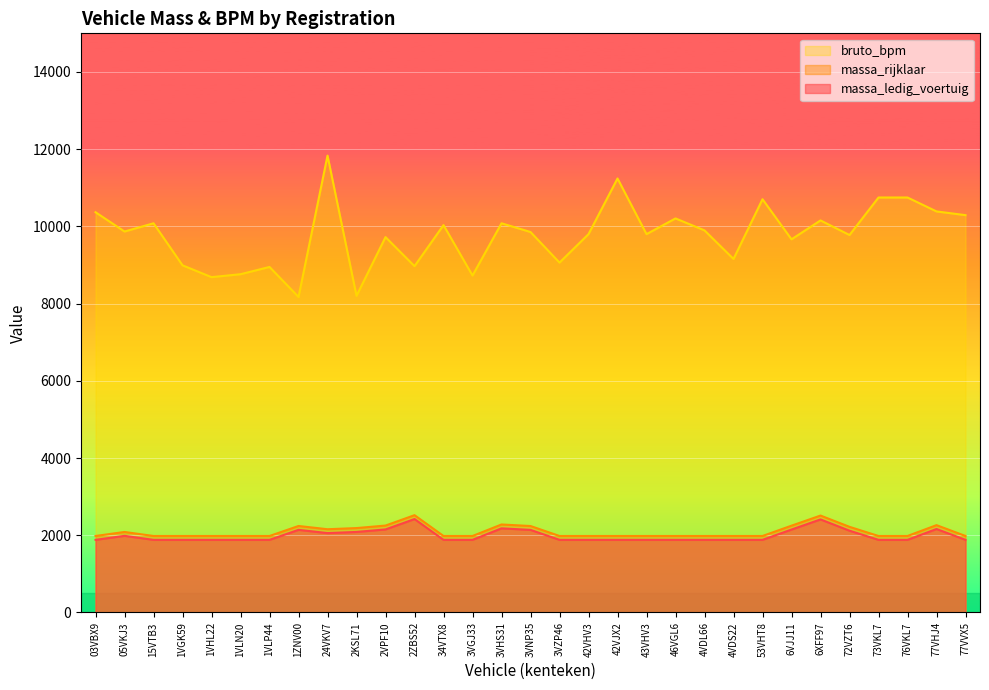

What is the greatest value displayed?

11833